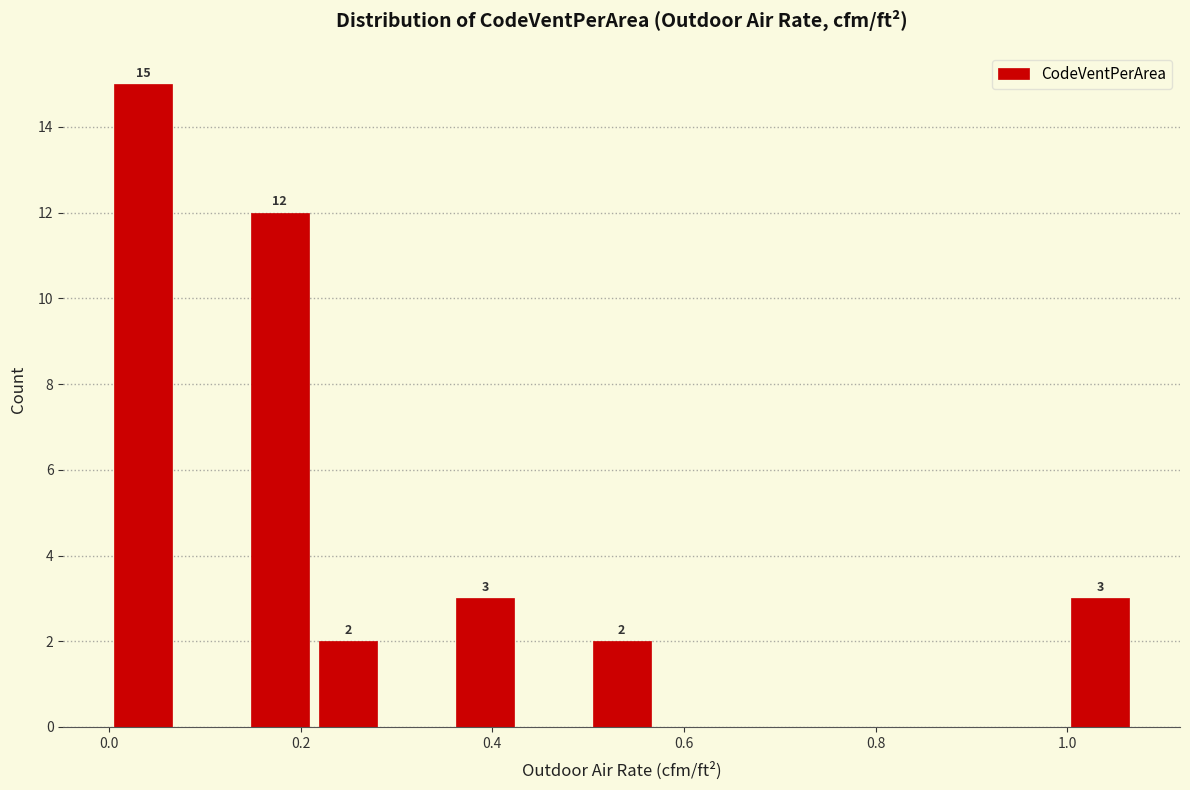

Around what value on the x-axis is the tallest bar? Give the approximate position of its centre, as read against the axis.

0.04